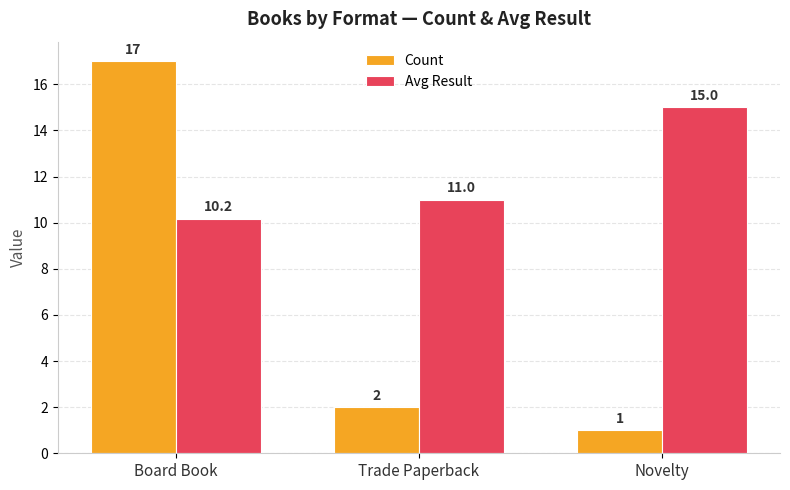

True or false: Count has a value of 17.0 at Board Book.

True